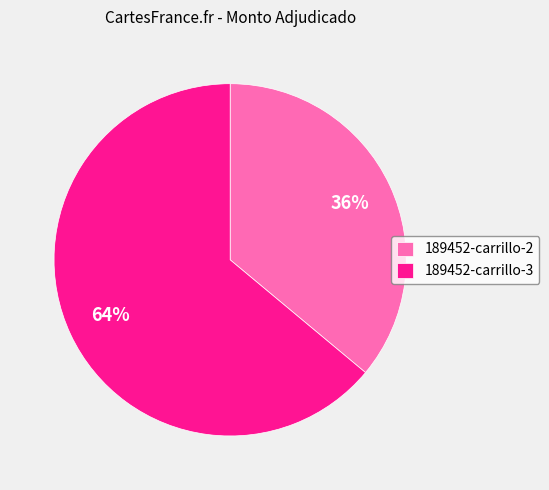

Is 189452-carrillo-3 the majority of the pie?

Yes